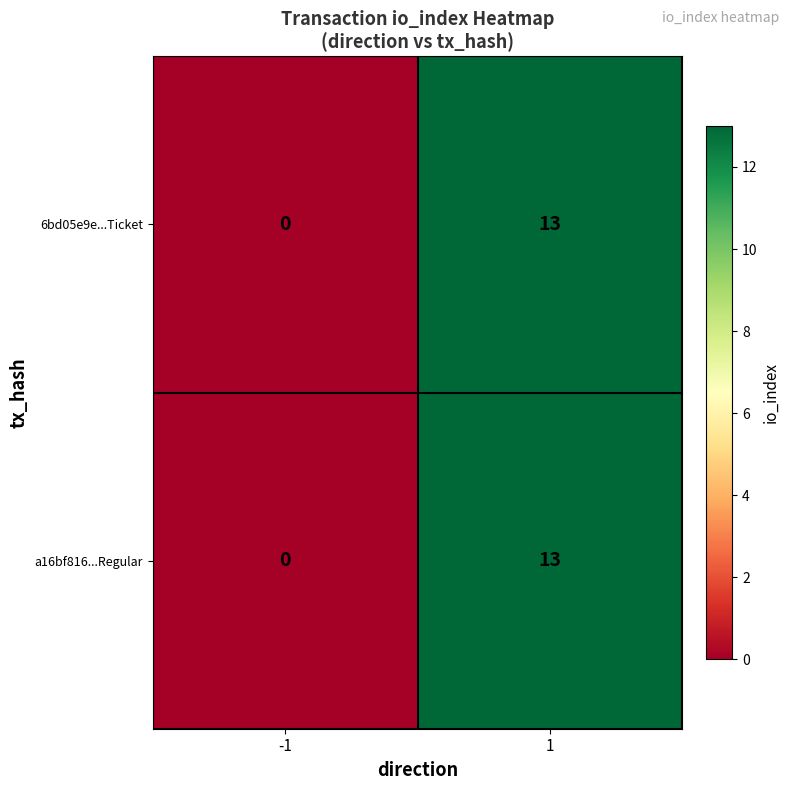

What is the greatest value displayed?

13